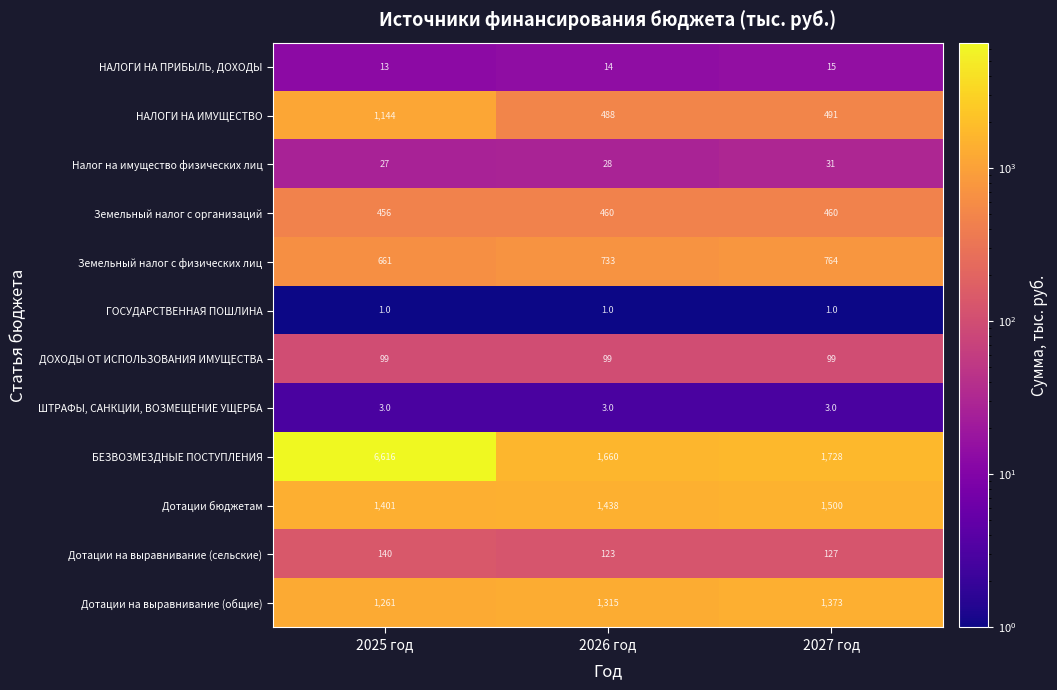

At which category is the sum across all series the highest?

2025 год